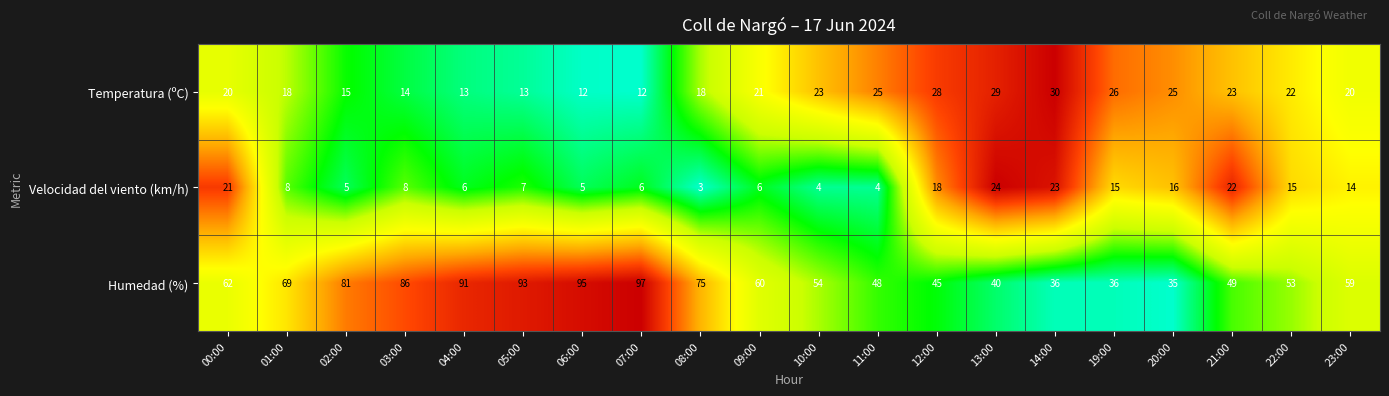

List the series in order of their peak value, lowest first.

Velocidad del viento (km/h), Temperatura (ºC), Humedad (%)